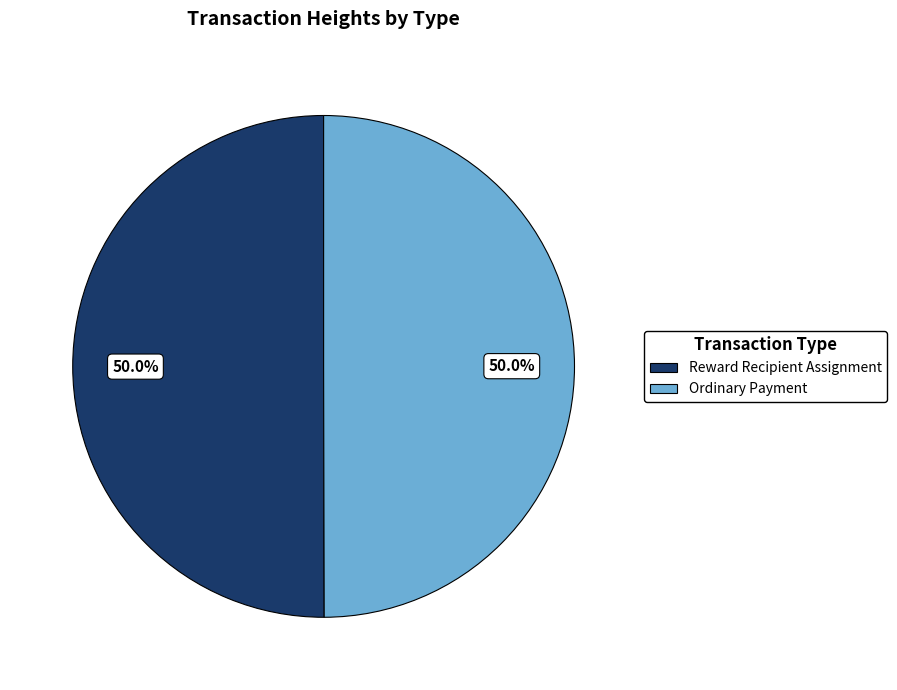

What is the ratio of the value at Ordinary Payment to the value at Reward Recipient Assignment?

1.0